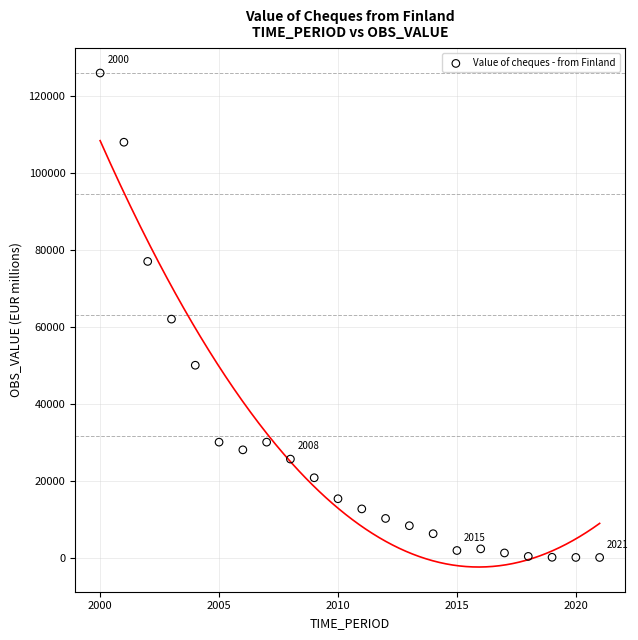

What is the range of X values (max minus min)?

21.0